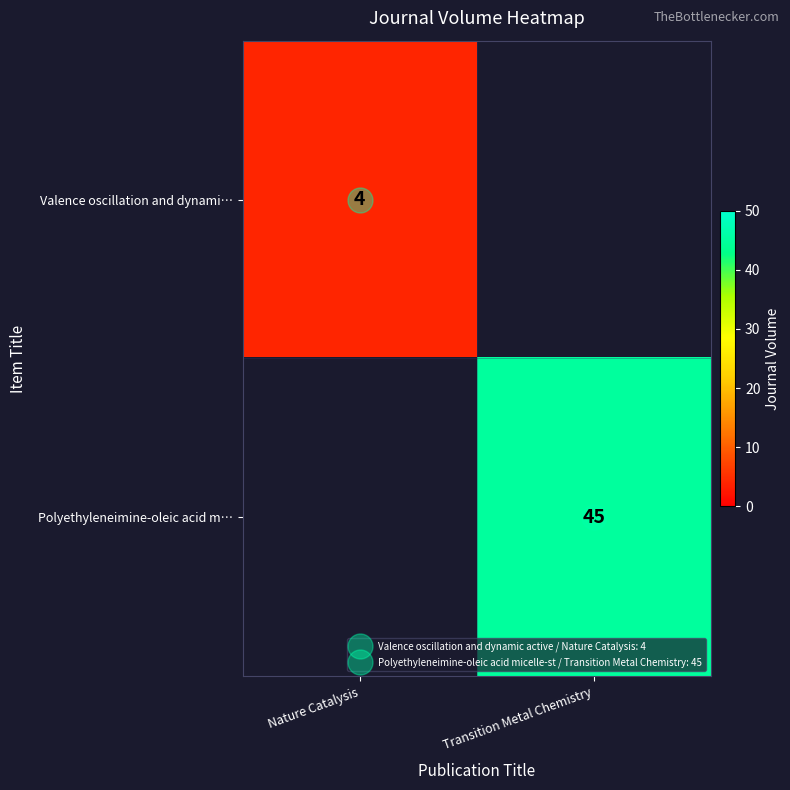

Which series has the widest spread of values?

Valence oscillation and dynami…